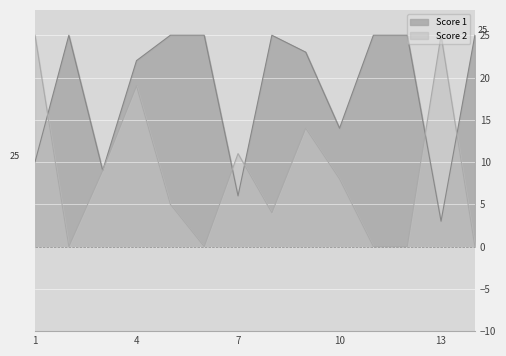

Is the value of Score 2 at 9 greater than the value of Score 1 at 14?

No